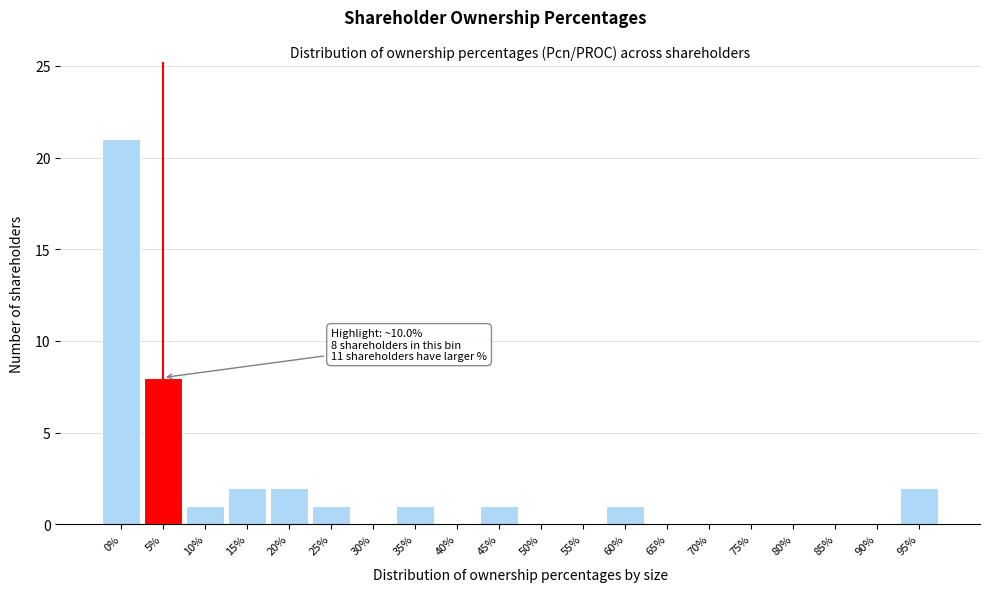

Reading left to right, what are all the values shown in this chart?

0%=21	5%=8	10%=1	15%=2	20%=2	25%=1	30%=0	35%=1	40%=0	45%=1	50%=0	55%=0	60%=1	65%=0	70%=0	75%=0	80%=0	85%=0	90%=0	95%=2